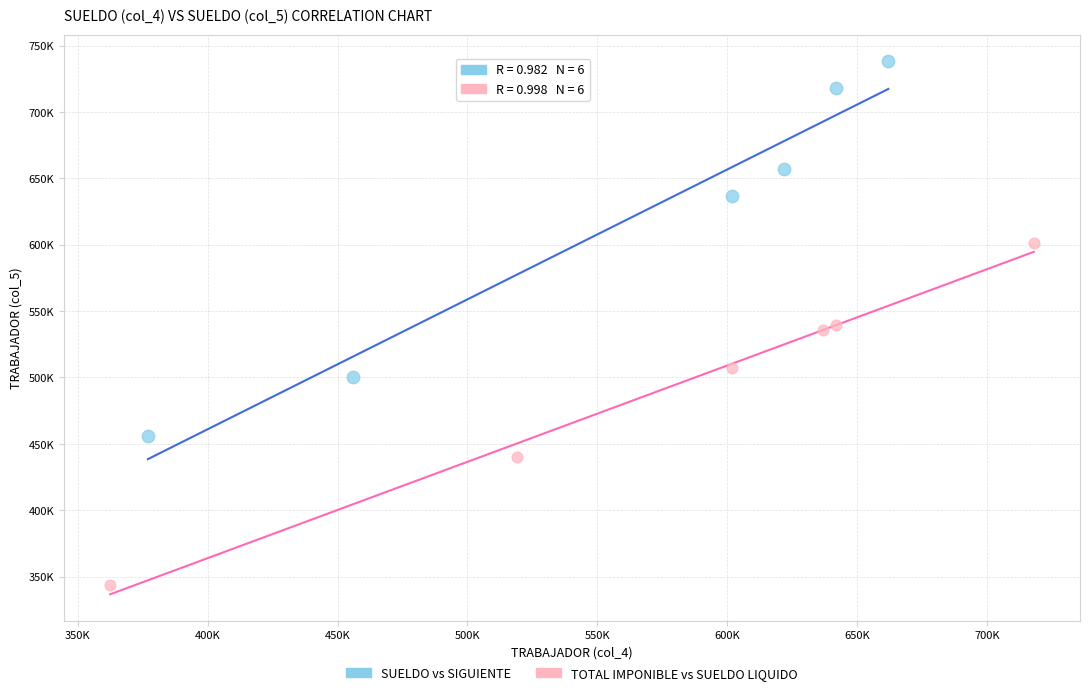

What are all the series names shown in the legend?

SUELDO vs SIGUIENTE, TOTAL IMPONIBLE vs SUELDO LIQUIDO